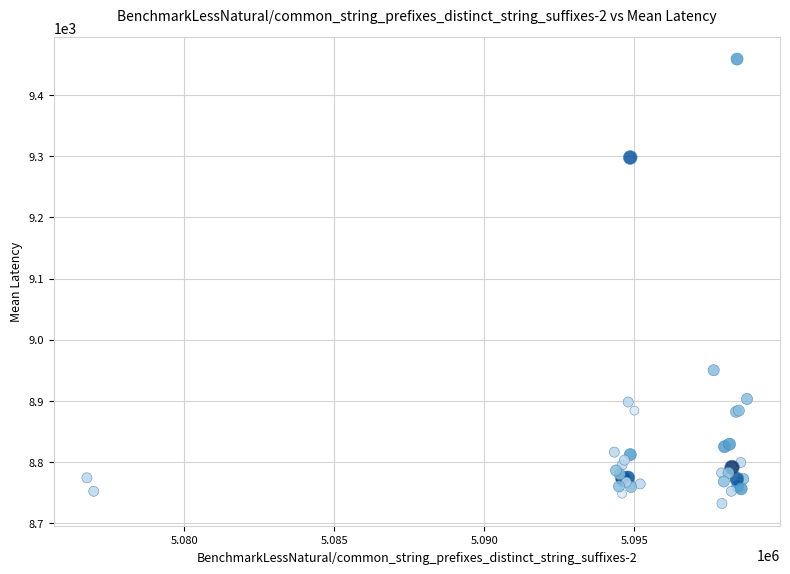

What Y value in the scatter plot is closest to 9095?

8950